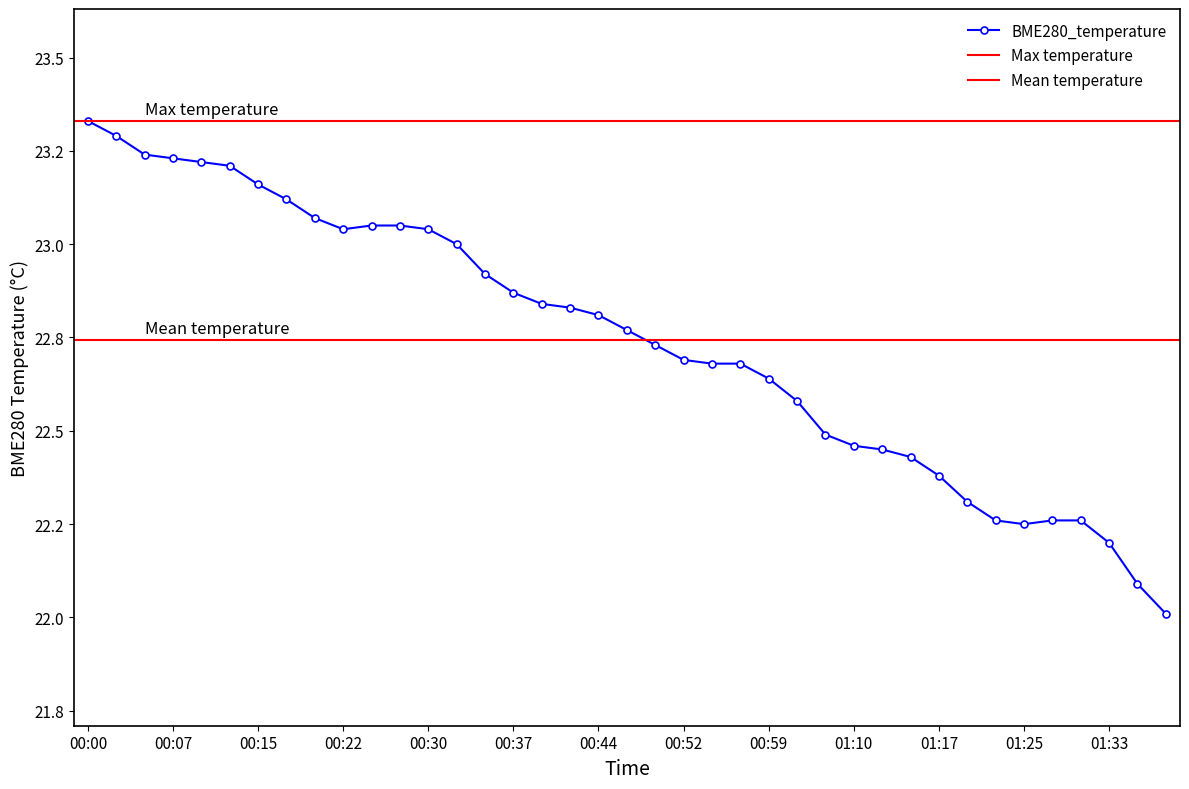

What is the difference between the maximum and minimum values?

1.3